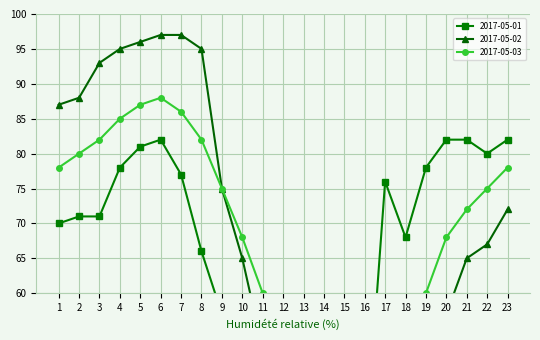

Where does the 2017-05-02 series first go above 65?

1